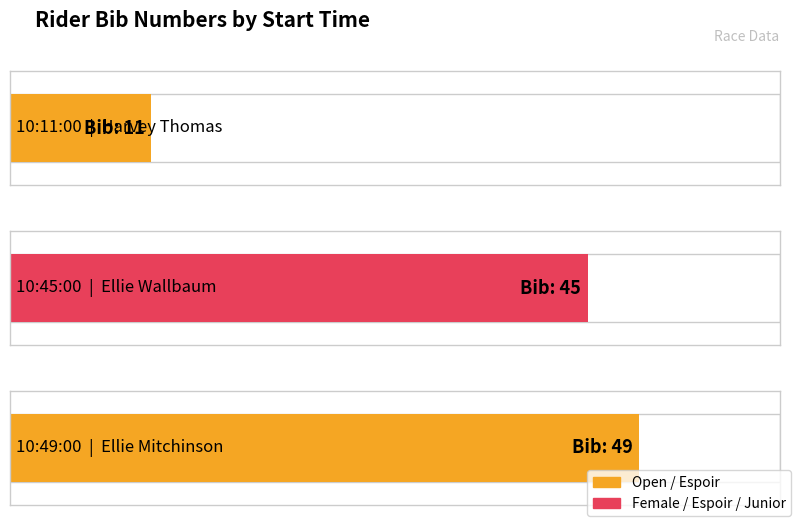

At which label is the value closest to 30?

10:45:00